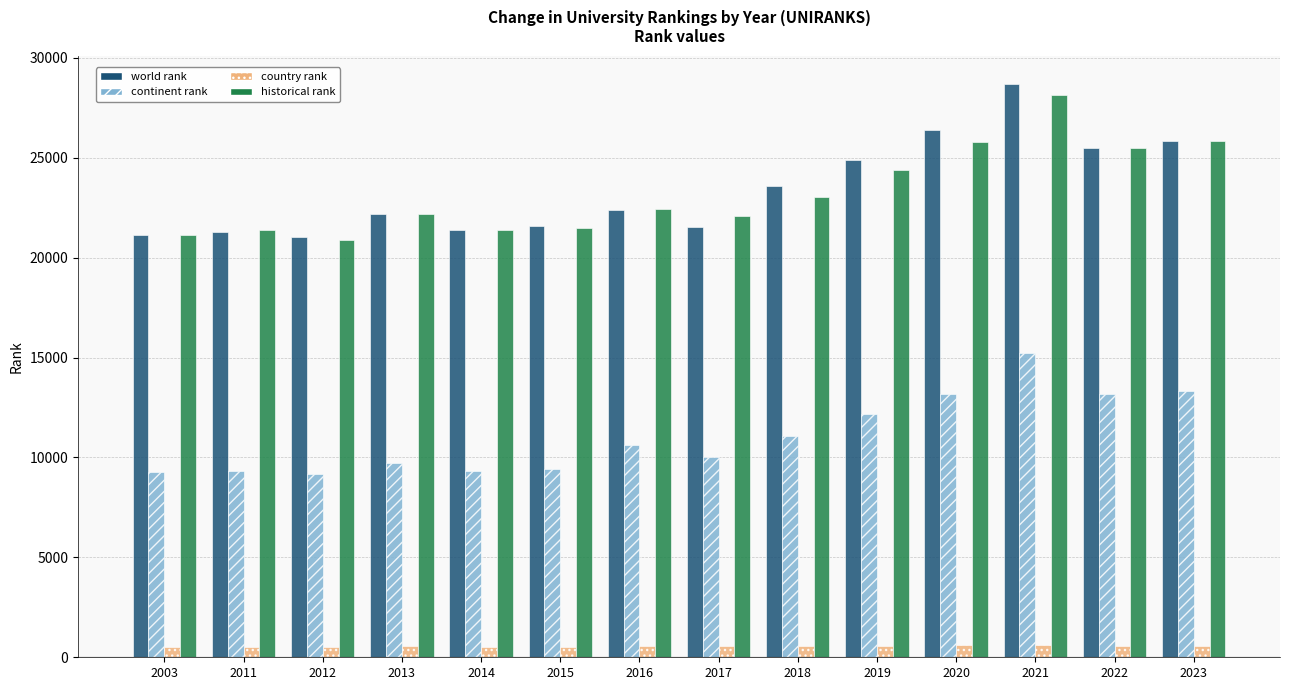

What are all the series names shown in the legend?

world rank, continent rank, country rank, historical rank